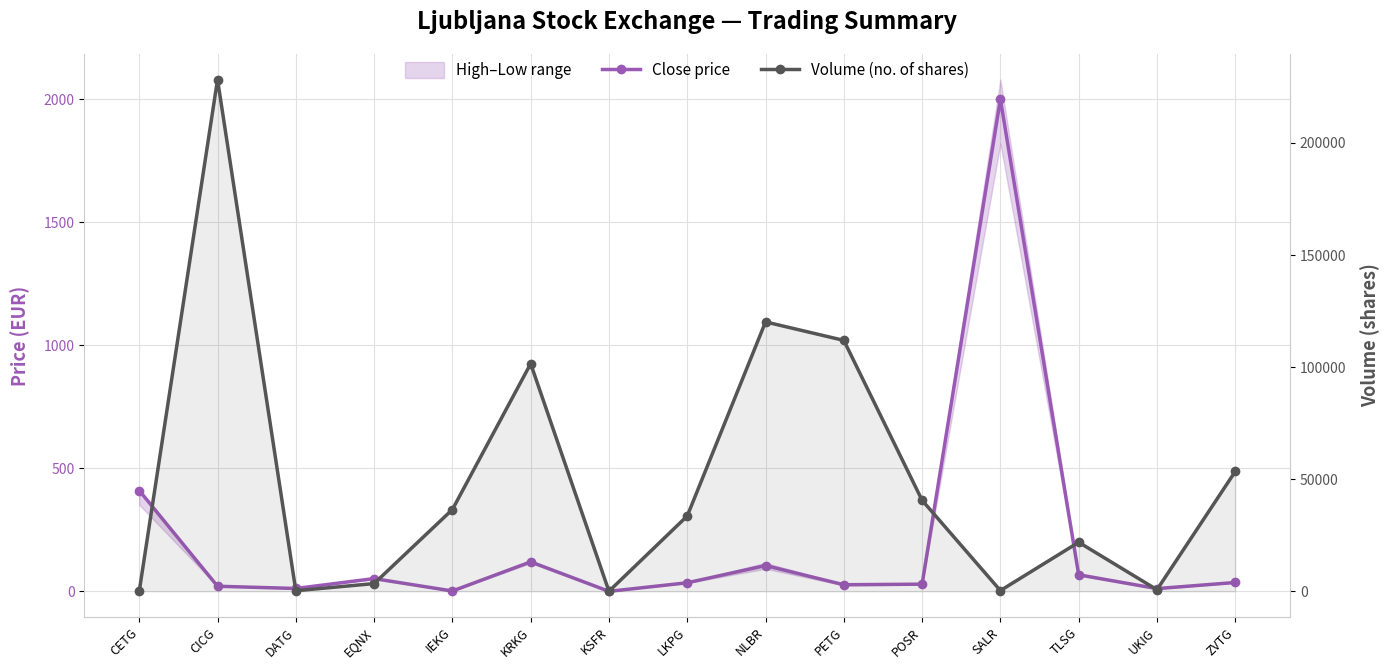

Which series has the largest range (max minus min)?

Volume (no. of shares)